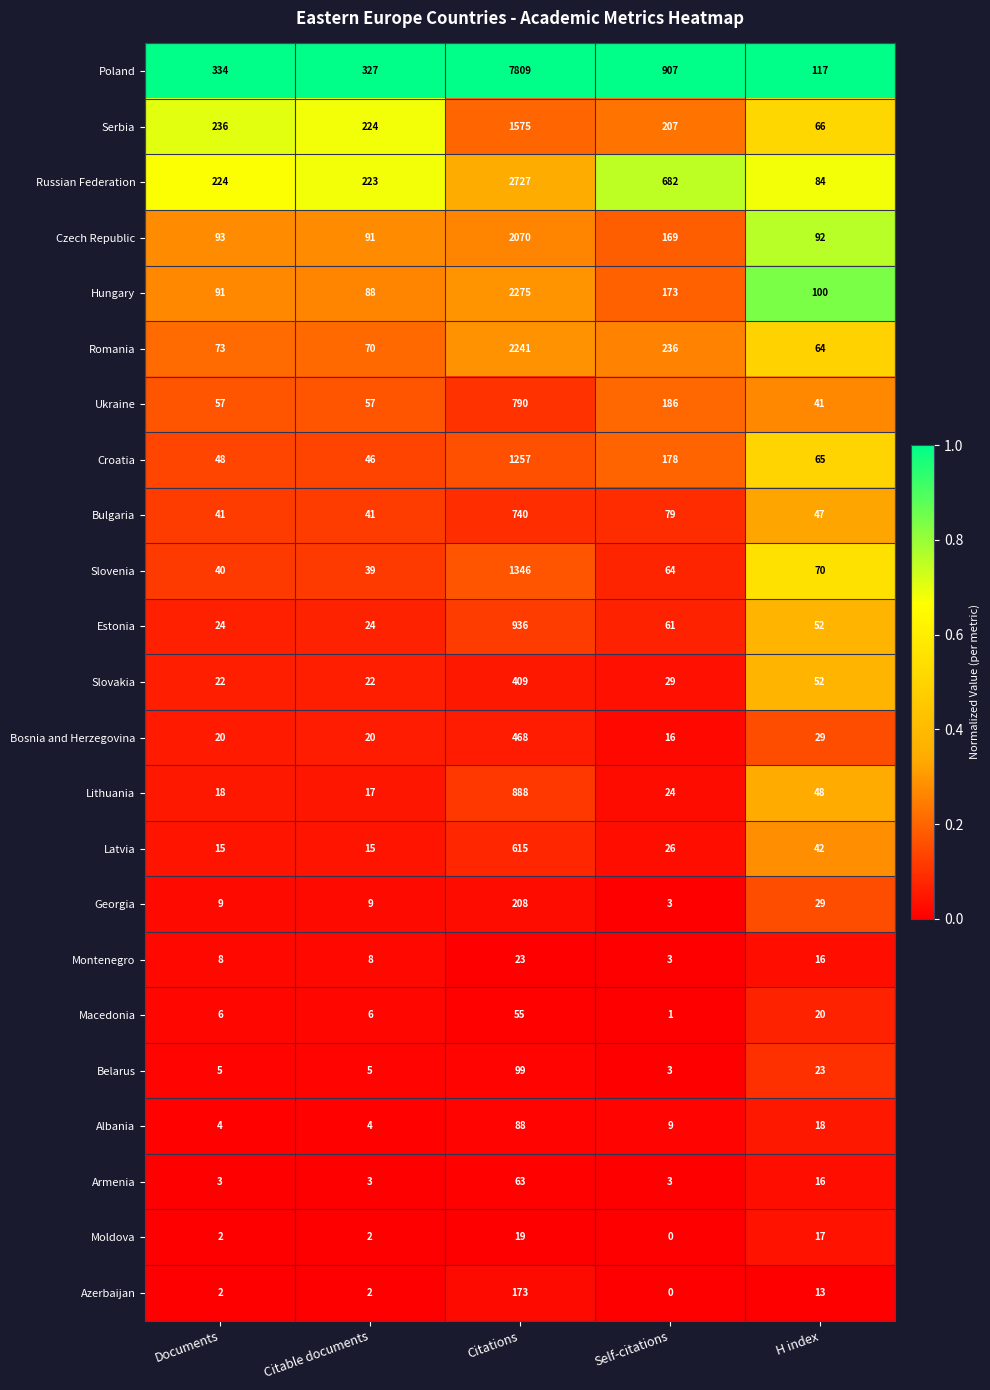

What is the minimum value for Czech Republic?

91